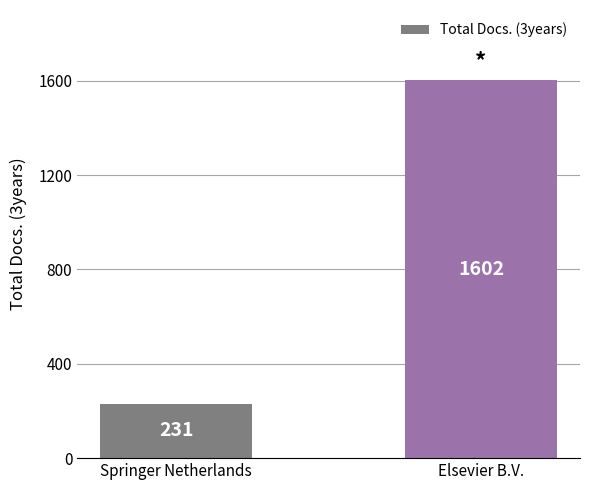

What is the maximum value shown in the chart?

1602